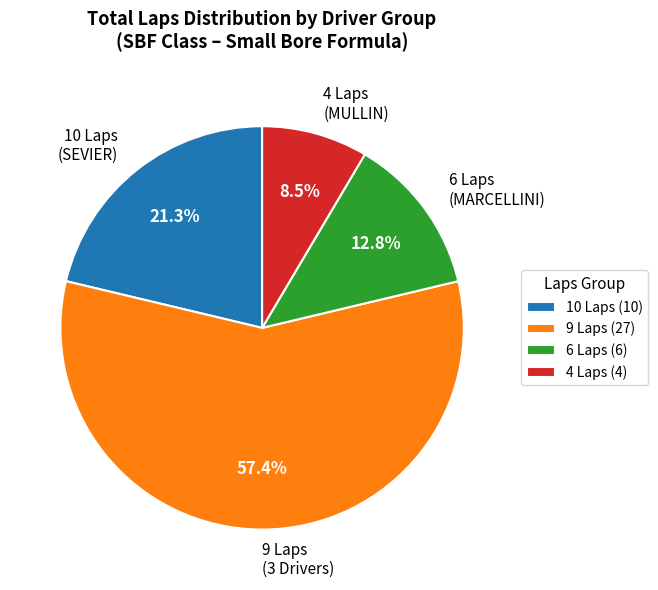

What is the total percentage of 9 Laps (3 Drivers) and 10 Laps (SEVIER)?

78.7%